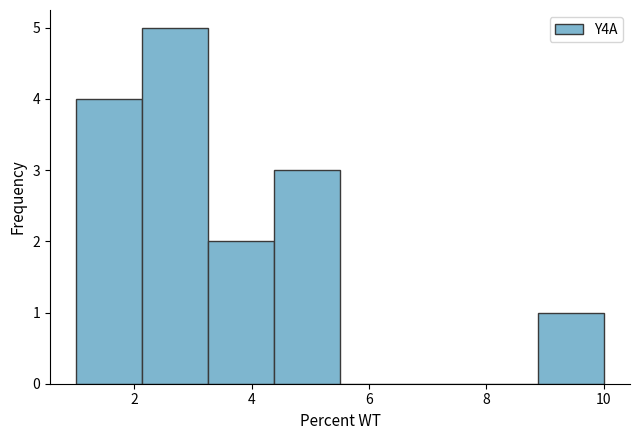

Reading left to right, list every bar in this chart as the range it spans on the x-axis followed by its height. Neither the bar edges nor the heights are printed on the chart, so give them approximately, as read against the axes.

1.0 to 2.2: 4
2.2 to 3.2: 5
3.2 to 4.4: 2
4.4 to 5.6: 3
5.6 to 6.6: 0
6.6 to 7.8: 0
7.8 to 8.8: 0
8.8 to 10.0: 1